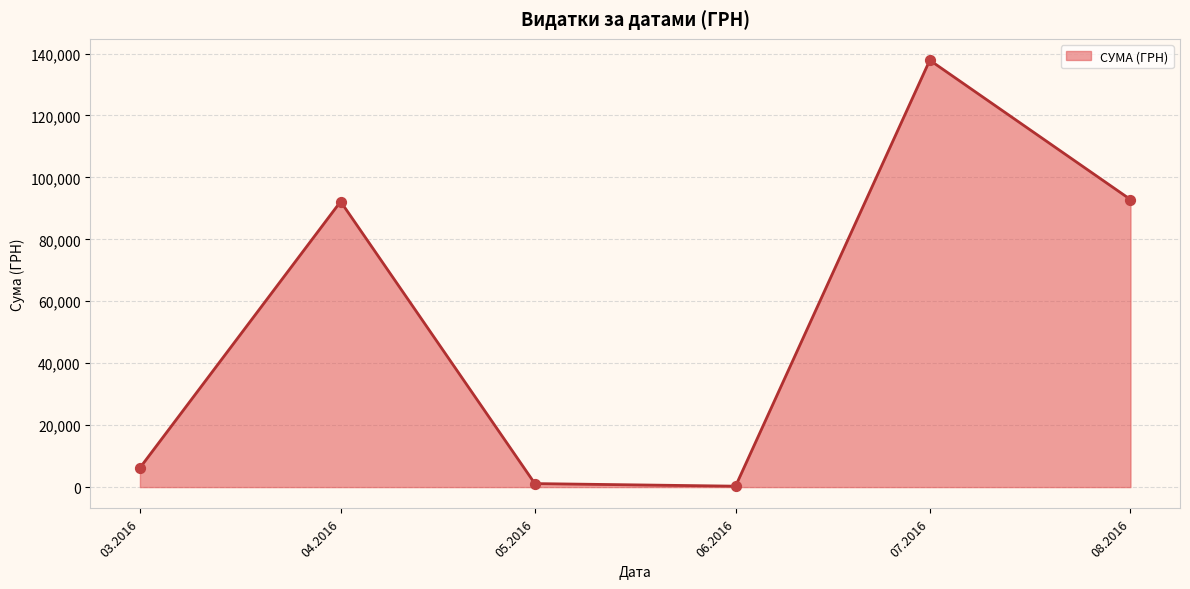

What is the change in value from 07.2016 to 08.2016?

-44986.3